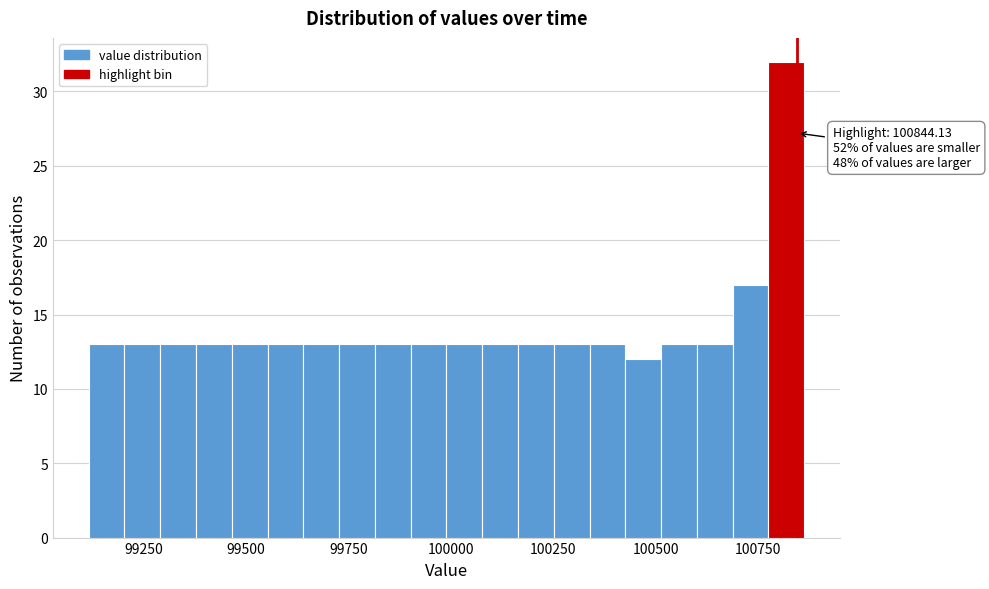

Read against the x-axis, roughly where is the centre of the tallest bar?

100800